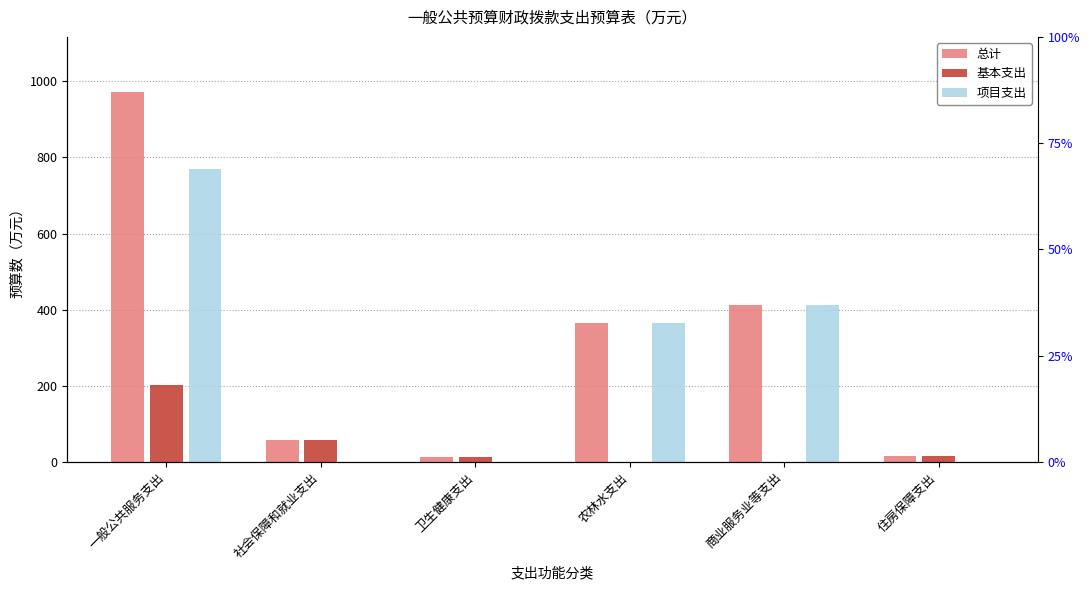

Between 一般公共服务支出 and 农林水支出, which is larger?

一般公共服务支出